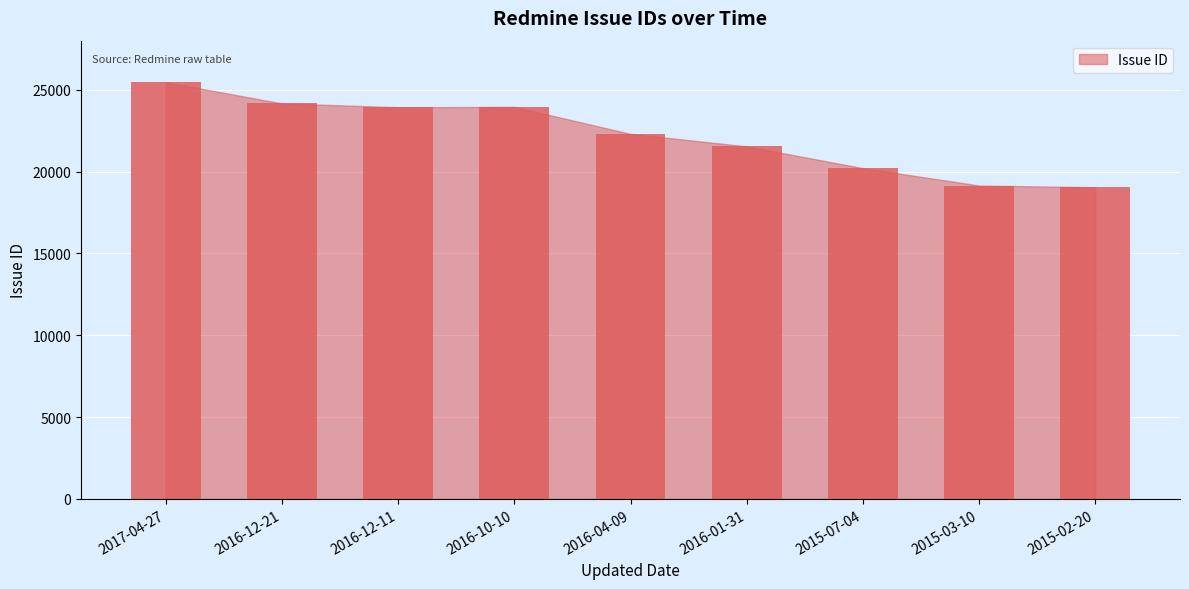

Are the bars grouped side by side (vs. stacked)?

No